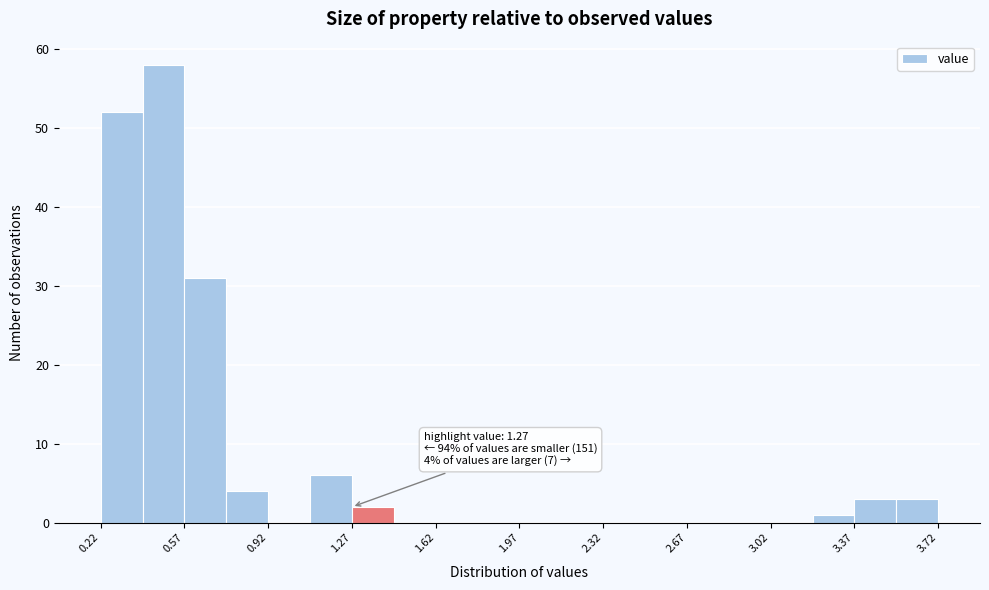

Around what value on the x-axis is the tallest bar? Give the approximate position of its centre, as read against the axis.

0.50